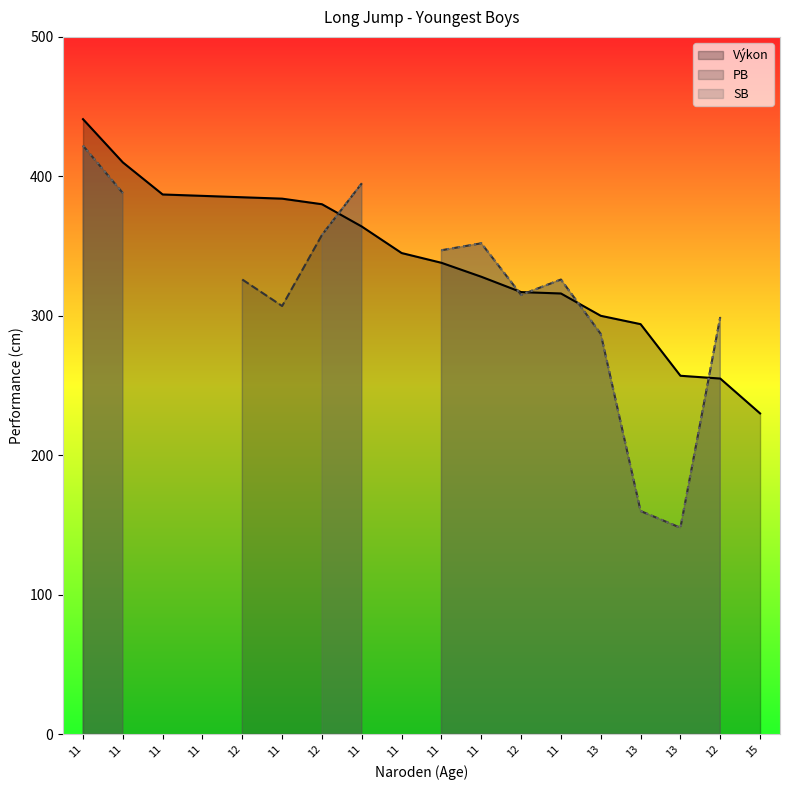

At which category does PB reach its first local peak?

12